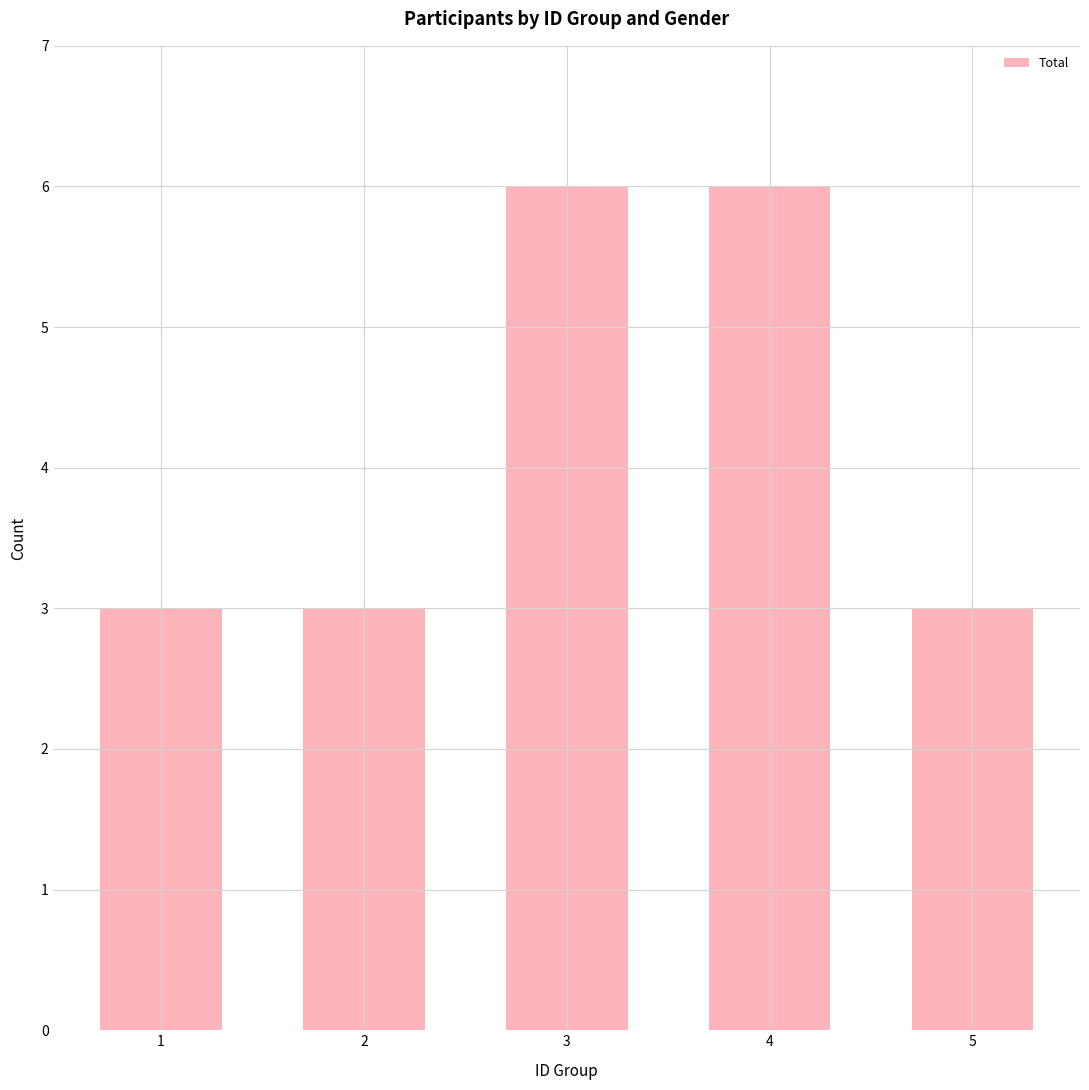

What is the average value?

4